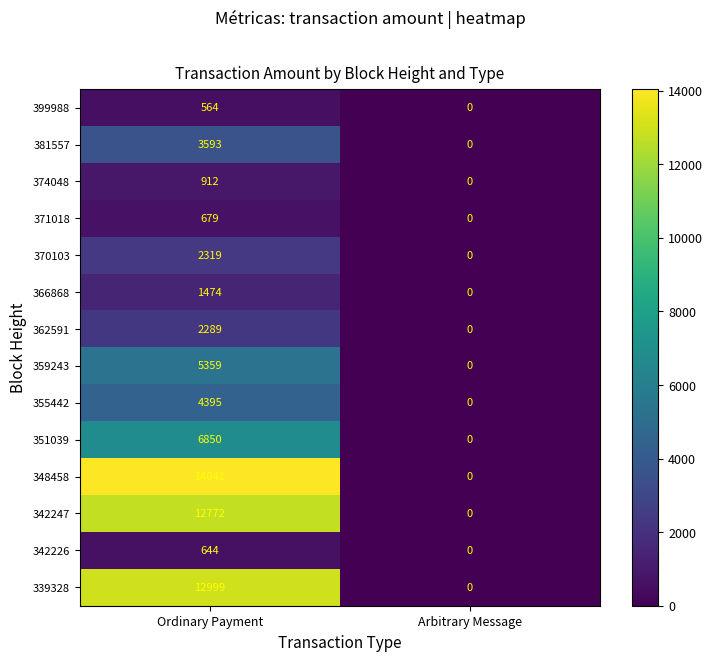

List the series in order of their peak value, highest first.

348458, 339328, 342247, 351039, 359243, 355442, 381557, 370103, 362591, 366868, 374048, 371018, 342226, 399988